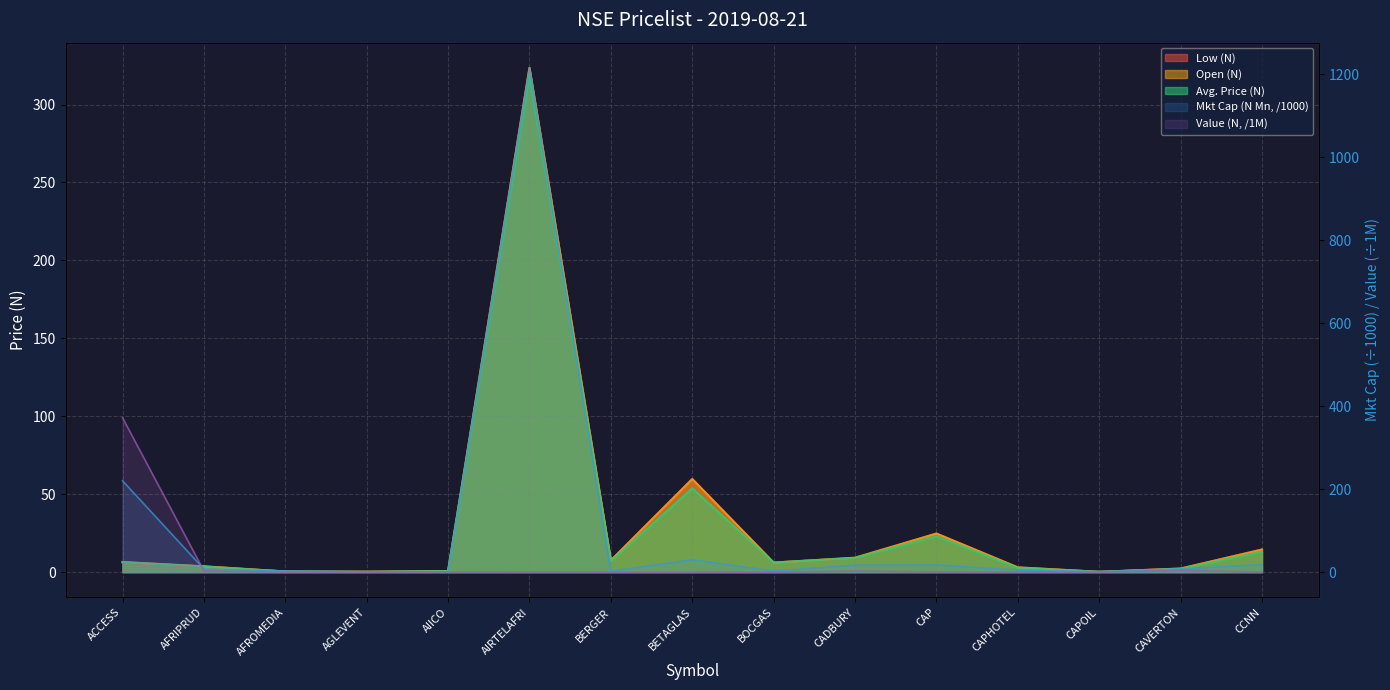

List the series in order of their peak value, highest first.

Mkt Cap (N Mn), Value (N), Low (N), Open (N), Avg. Price (N)